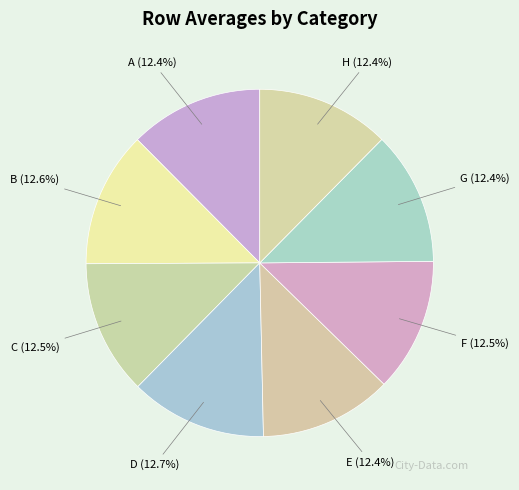

How much of the chart is everything except B?

87.4%